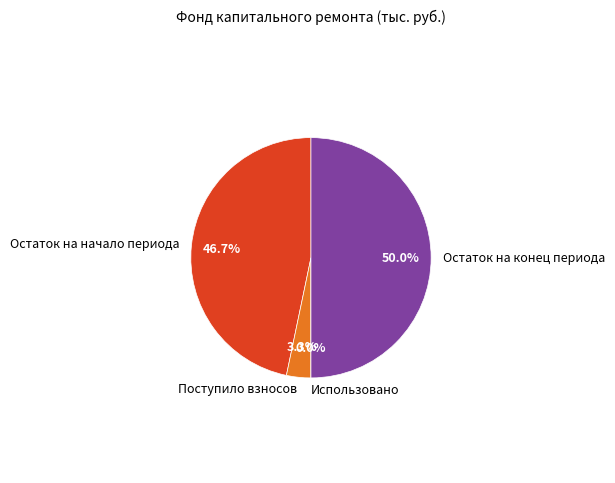

What is the smallest slice in the pie chart?

Использовано